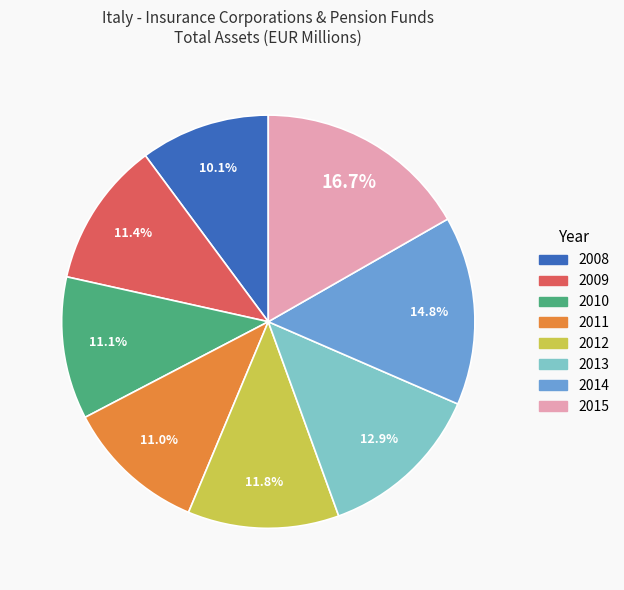

To the nearest percent, what portion does 2011 represent?

11%